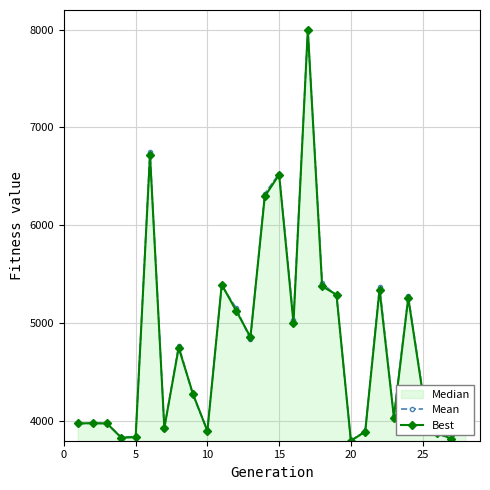

How many data points in Mean are less than 4306?

14